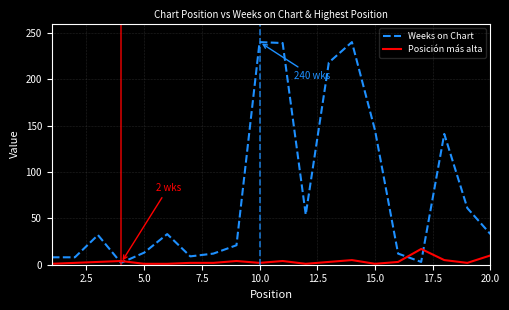

What is the sum of all Weeks on Chart values?

1524